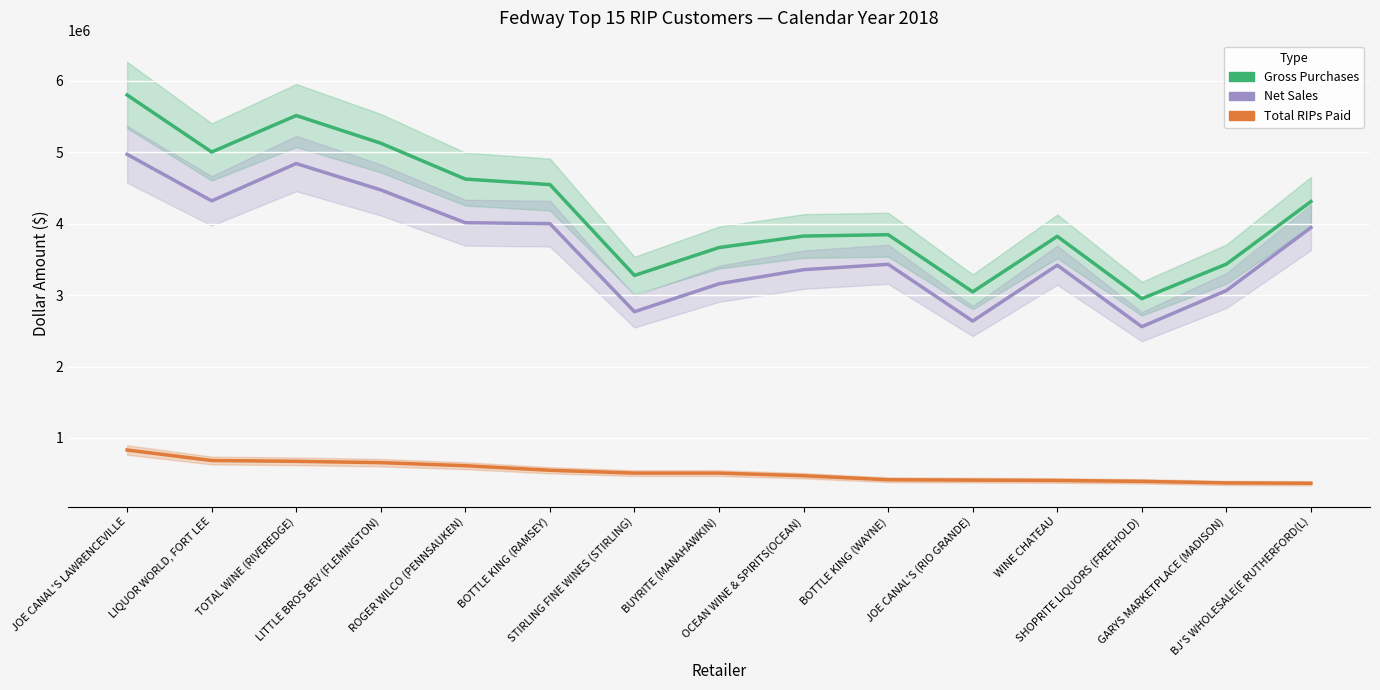

True or false: Total RIPs Paid and Net Sales cross at least once.

False